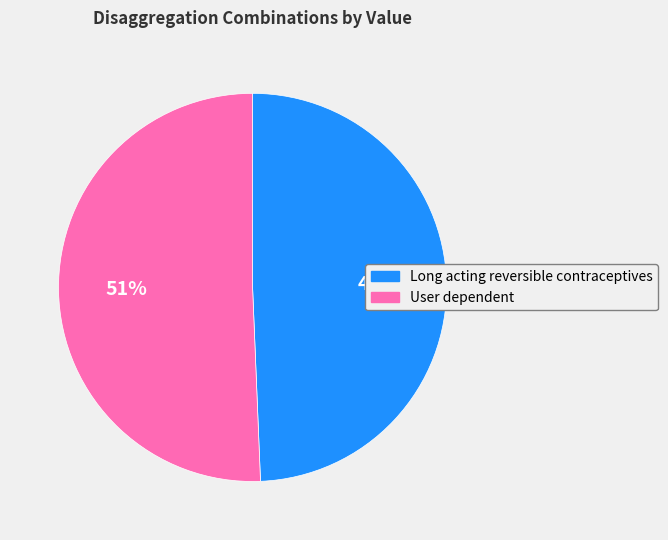

Does Long acting reversible contraceptives represent more than half of the total?

No